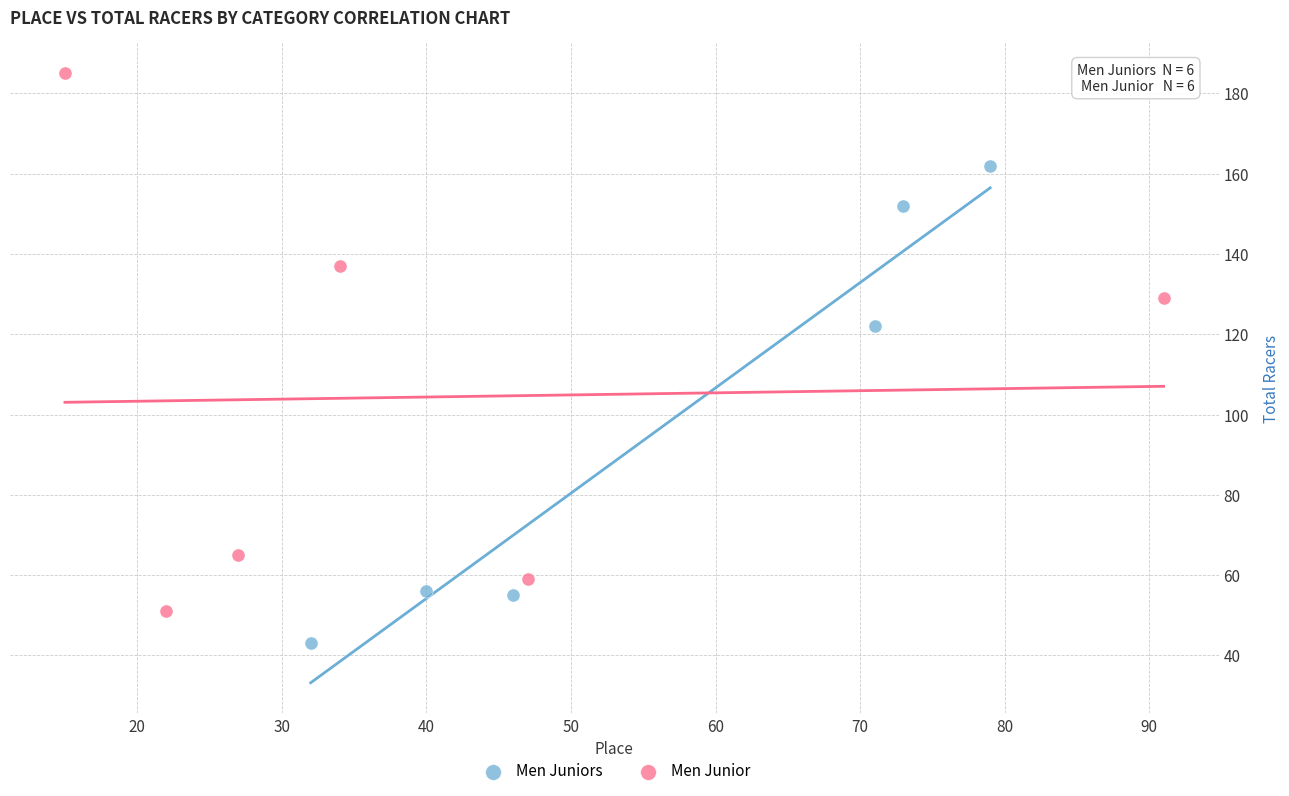

What are all the series names shown in the legend?

Men Juniors, Men Junior